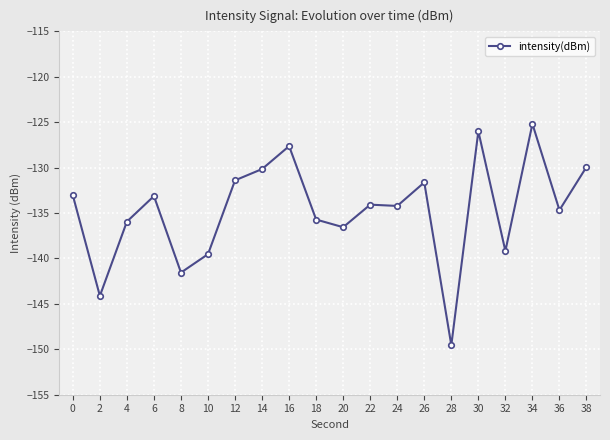

What is the difference between the values at 2 and 34?

18.9